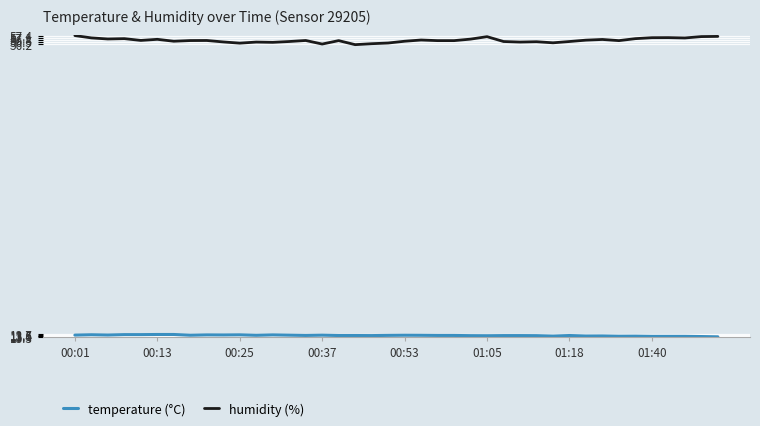

At which category does temperature reach its first local peak?

00:13